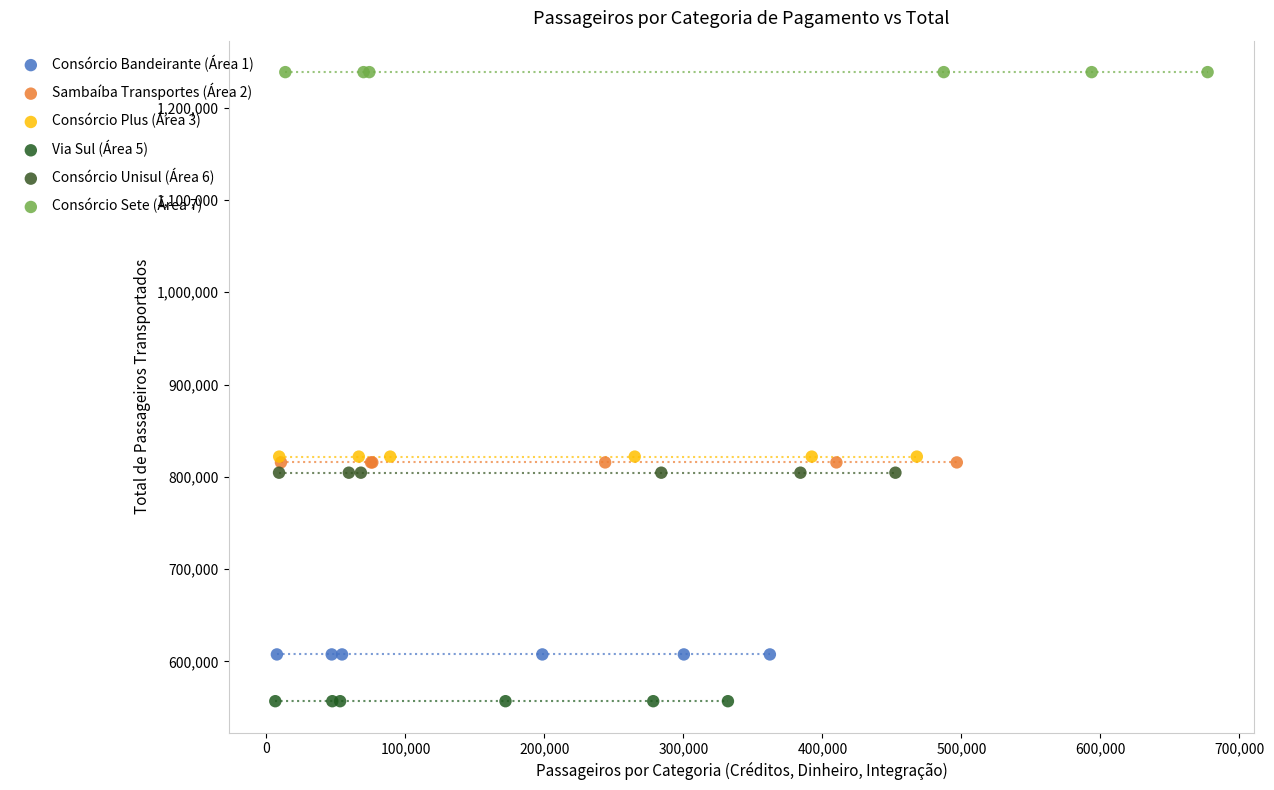

Which series contains the lowest Y value?

Via Sul (Área 5)